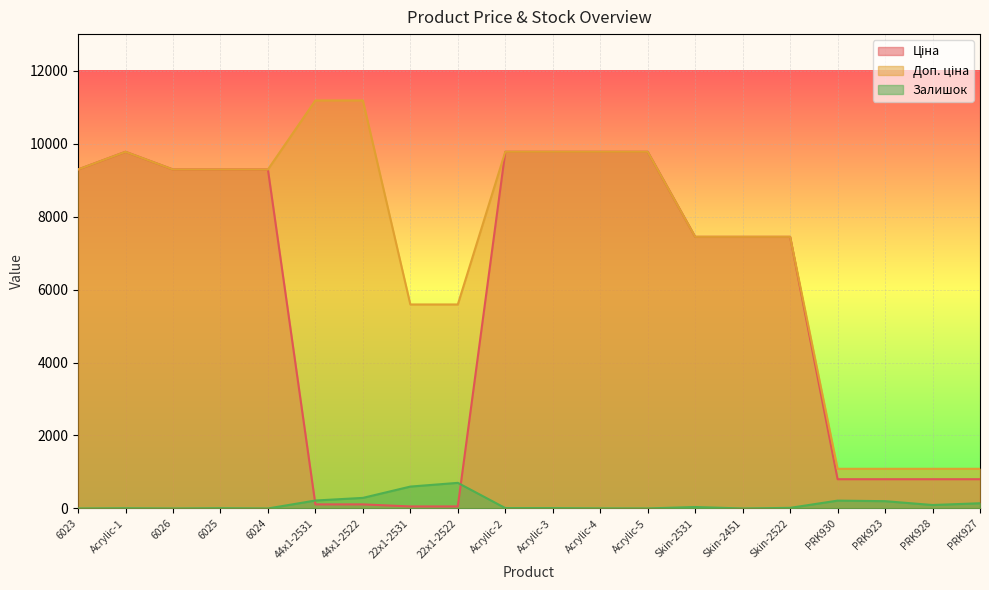

What is the sum of all Ціна values?

111917.1